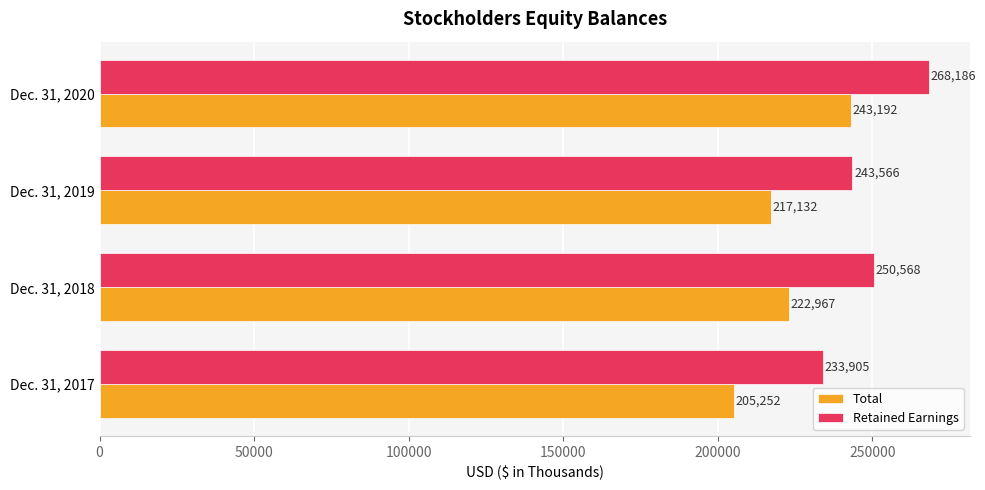

Which series has the widest spread of values?

Total